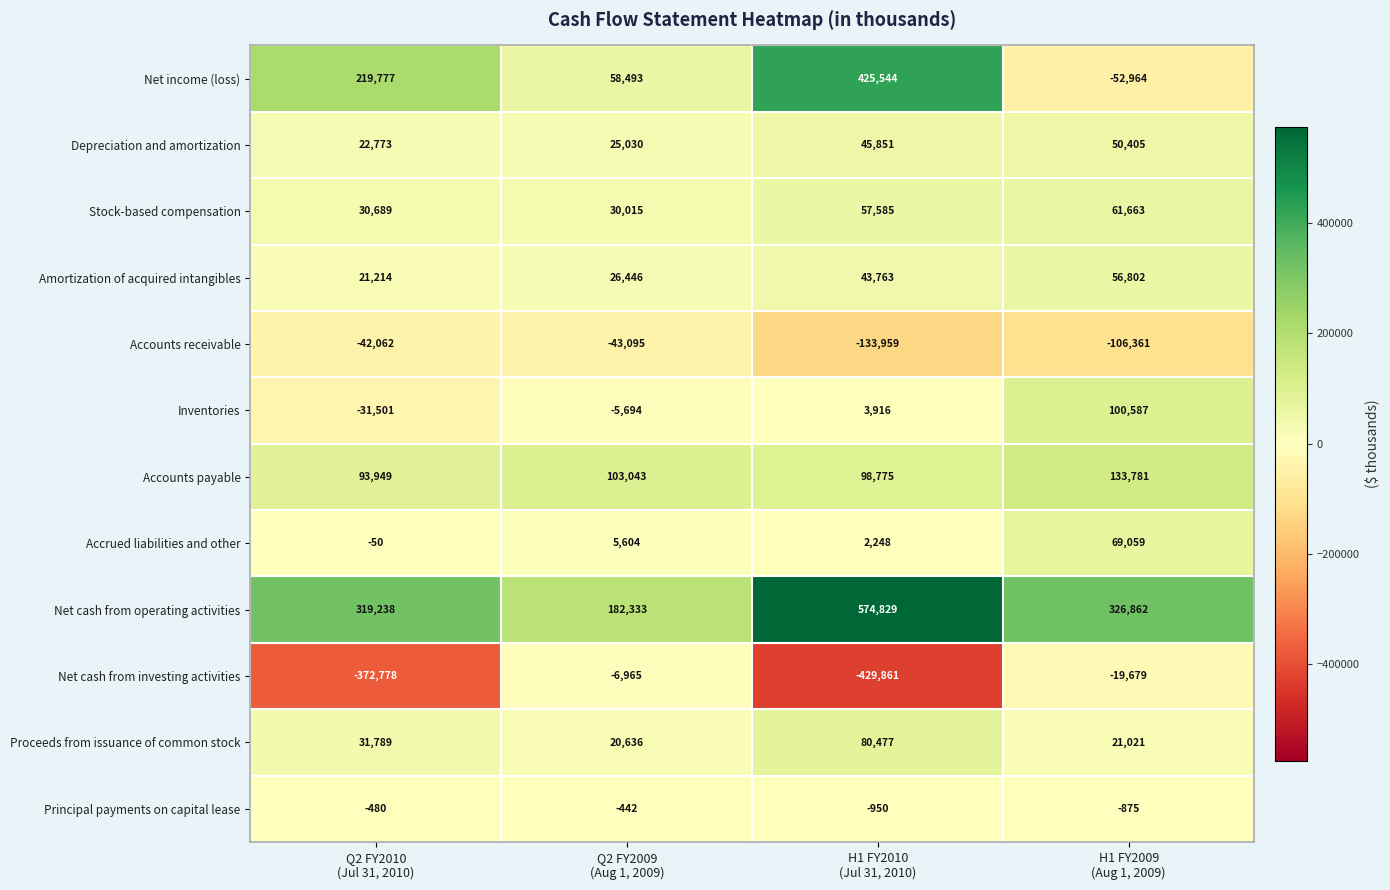

What is the maximum value shown in the chart?

574829